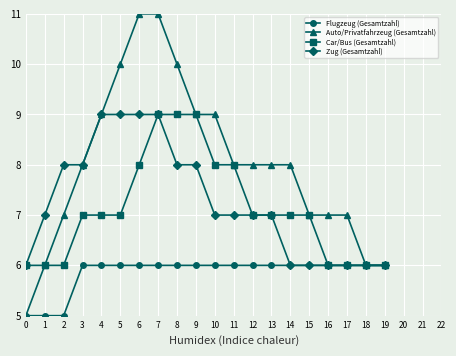

Reading left to right, list all the values displayed in this chart.

Flugzeug (Gesamtzahl): 5	5	5	6	6	6	6	6	6	6	6	6	6	6	6	6	6	6	6	6
Auto/Privatfahrzeug (Gesamtzahl): 5	6	7	8	9	10	11	11	10	9	9	8	8	8	8	7	7	7	6	6
Car/Bus (Gesamtzahl): 6	6	6	7	7	7	8	9	9	9	8	8	7	7	7	7	6	6	6	6
Zug (Gesamtzahl): 6	7	8	8	9	9	9	9	8	8	7	7	7	7	6	6	6	6	6	6